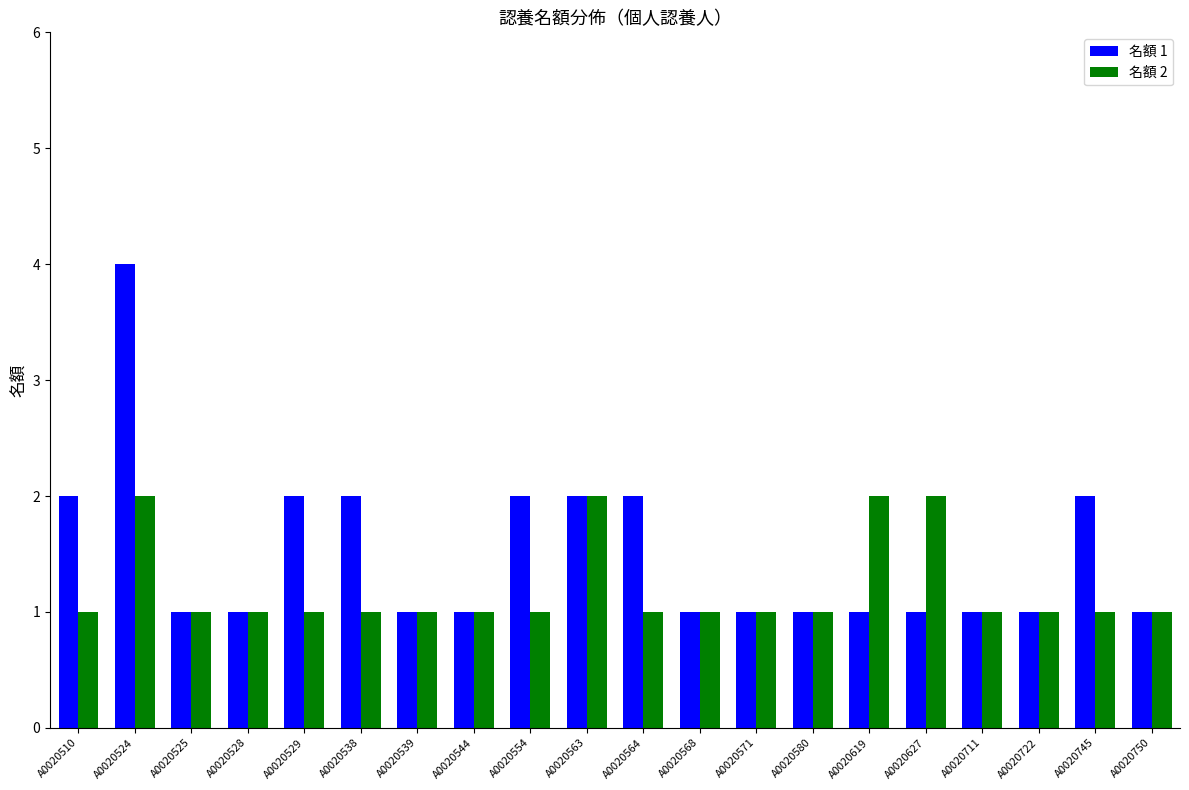

Which series has the largest total across all categories?

名額 1